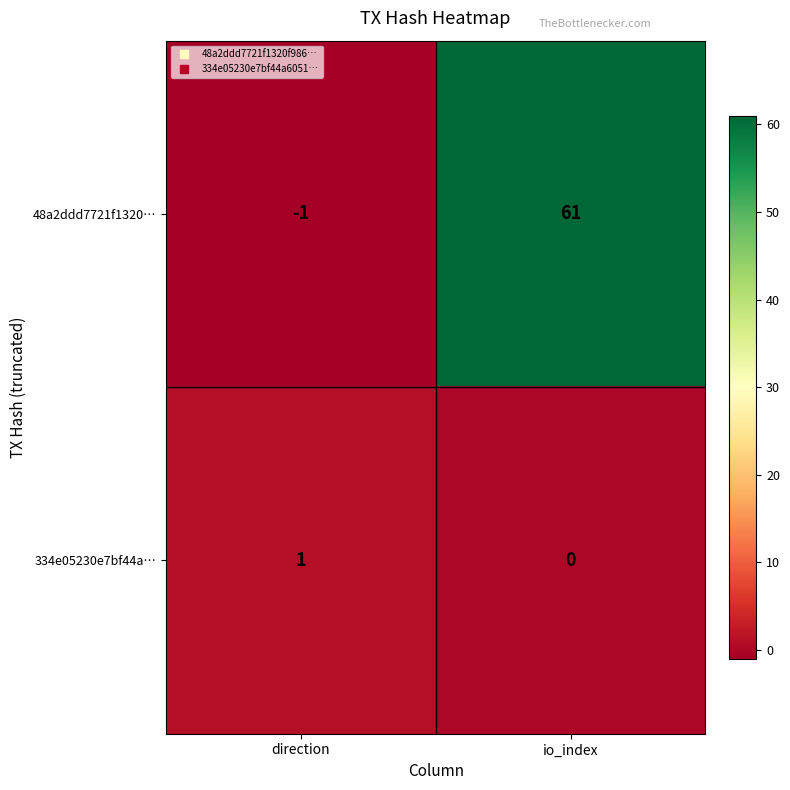

At direction, list the series in order from smallest to largest.

48a2ddd7721f1320…, 334e05230e7bf44a…